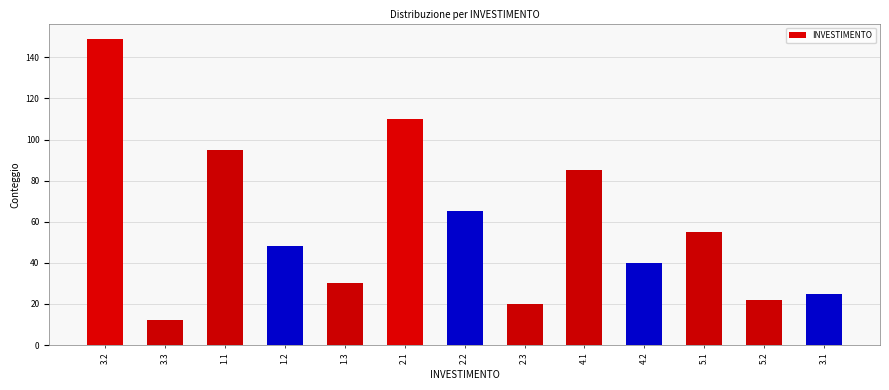

Reading left to right, extract all data points from this chart.

3.2=149	3.3=12	1.1=95	1.2=48	1.3=30	2.1=110	2.2=65	2.3=20	4.1=85	4.2=40	5.1=55	5.2=22	3.1=25